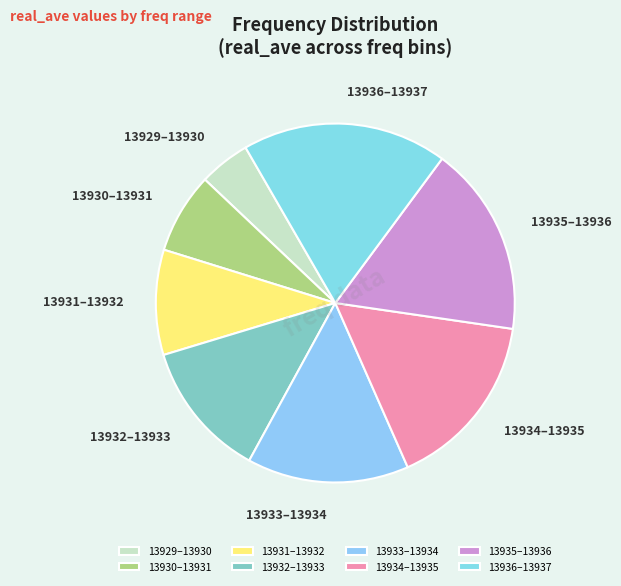

Is there a majority slice in this chart?

No